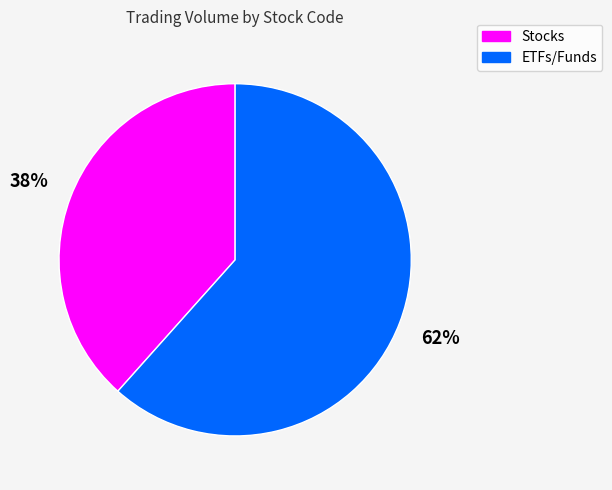

Is there any slice that represents more than half of the pie?

Yes